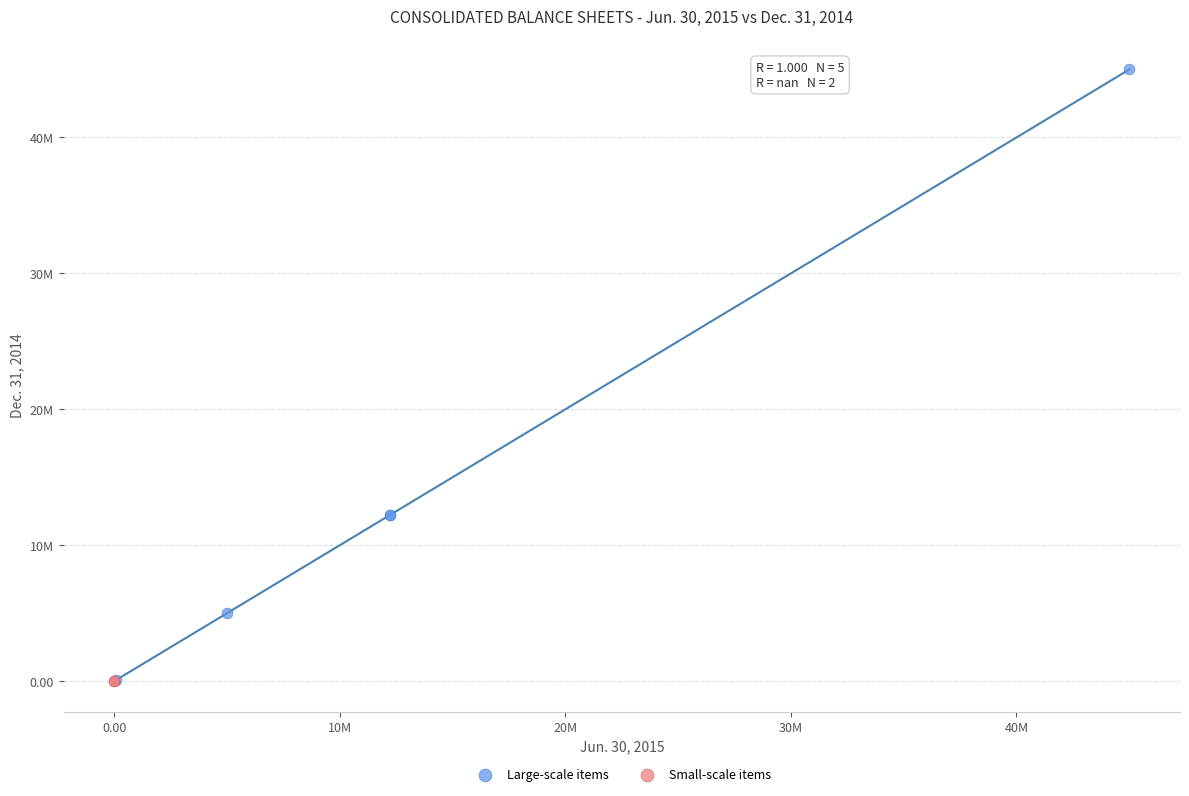

What are all the series names shown in the legend?

Large-scale items, Small-scale items